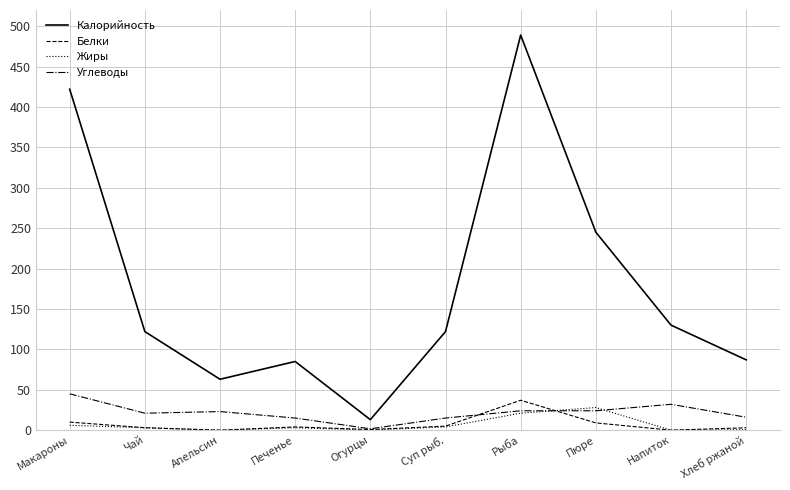

Does the chart display data point markers on the line(s)?

No